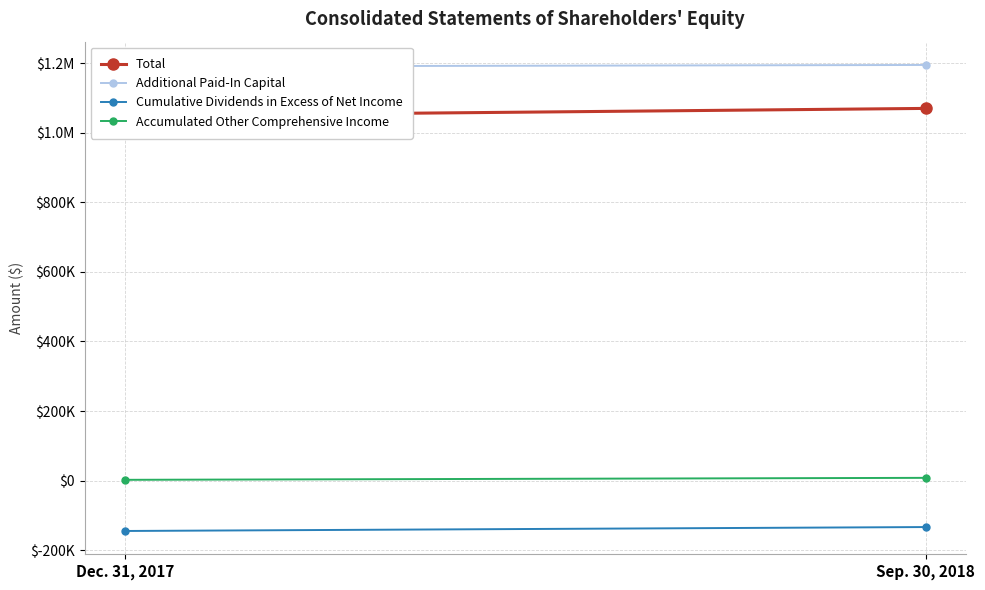

True or false: Accumulated Other Comprehensive Income has a value of 2313 at Dec. 31, 2017.

True